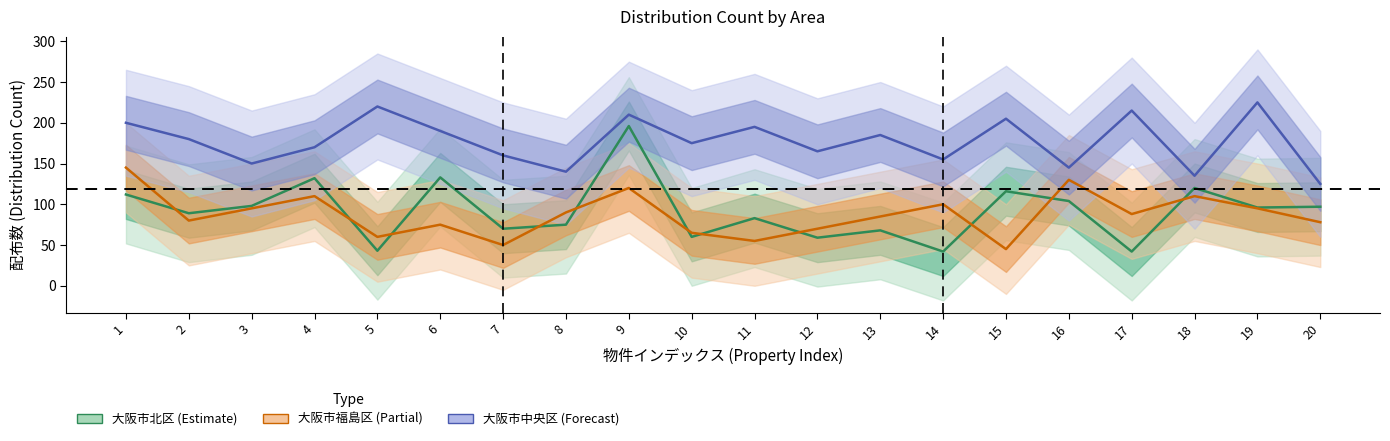

List the series in order of their peak value, highest first.

大阪市中央区, 大阪市北区, 大阪市福島区